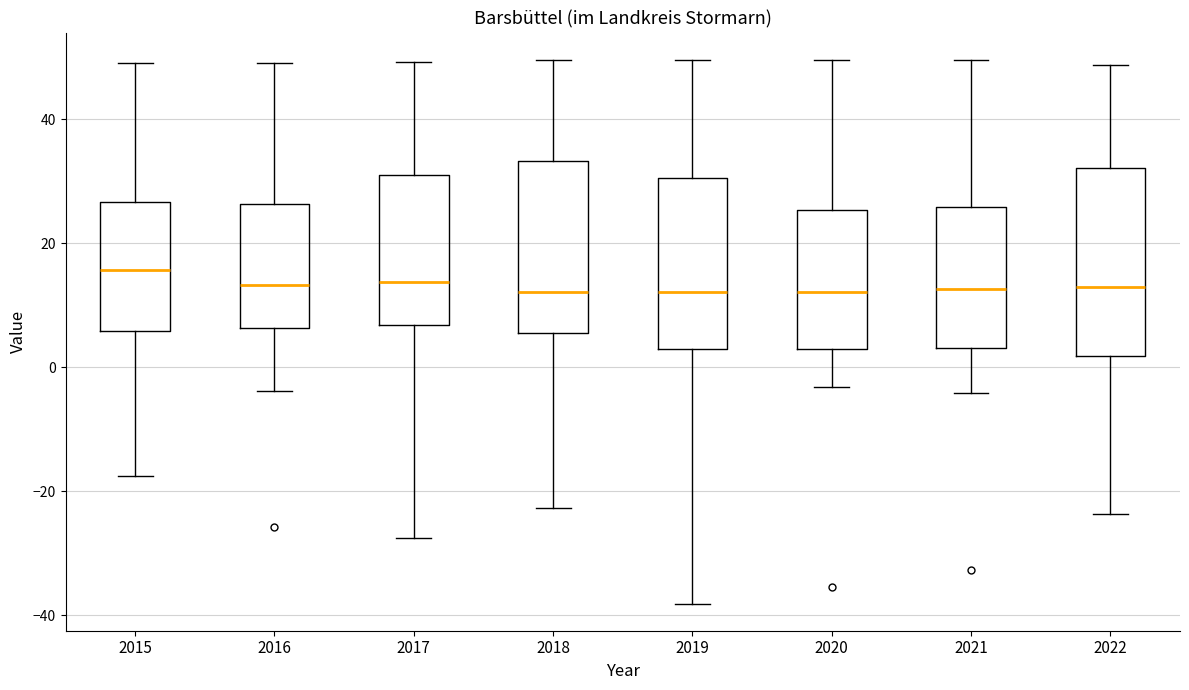

Which box is the tallest, from its lower edge to its upper edge?

2022